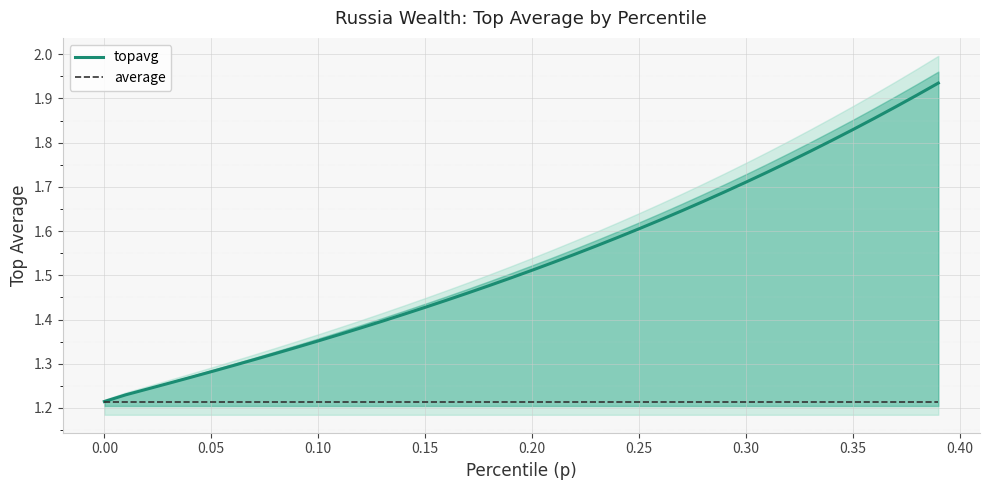

What is the sum of all topavg values?

61.1